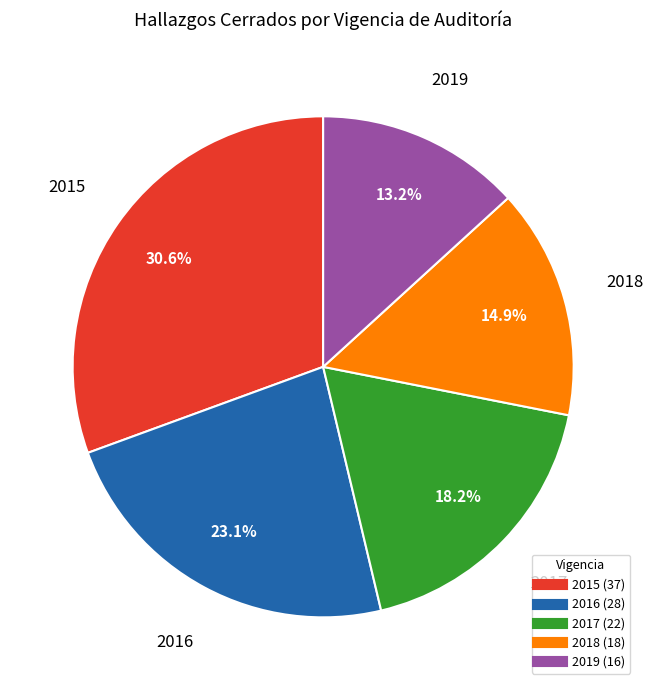

What is the total percentage of 2016 and 2015?

53.7%